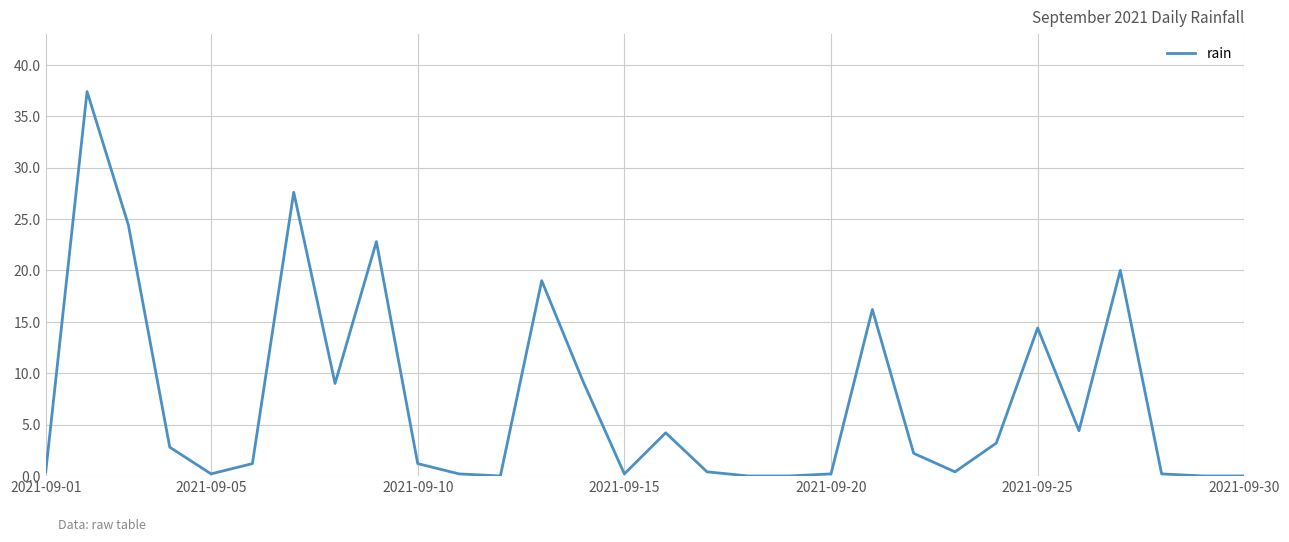

What is the difference between the maximum and minimum values?

37.4